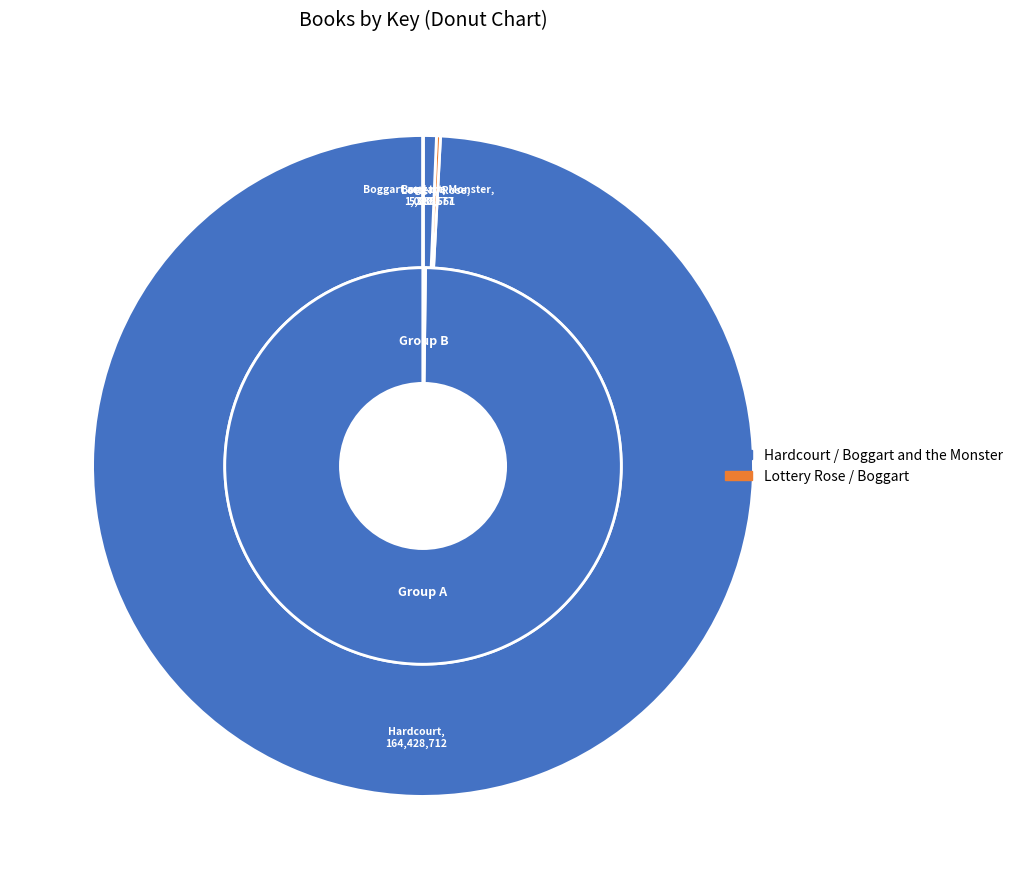

Is there a majority slice in this chart?

Yes